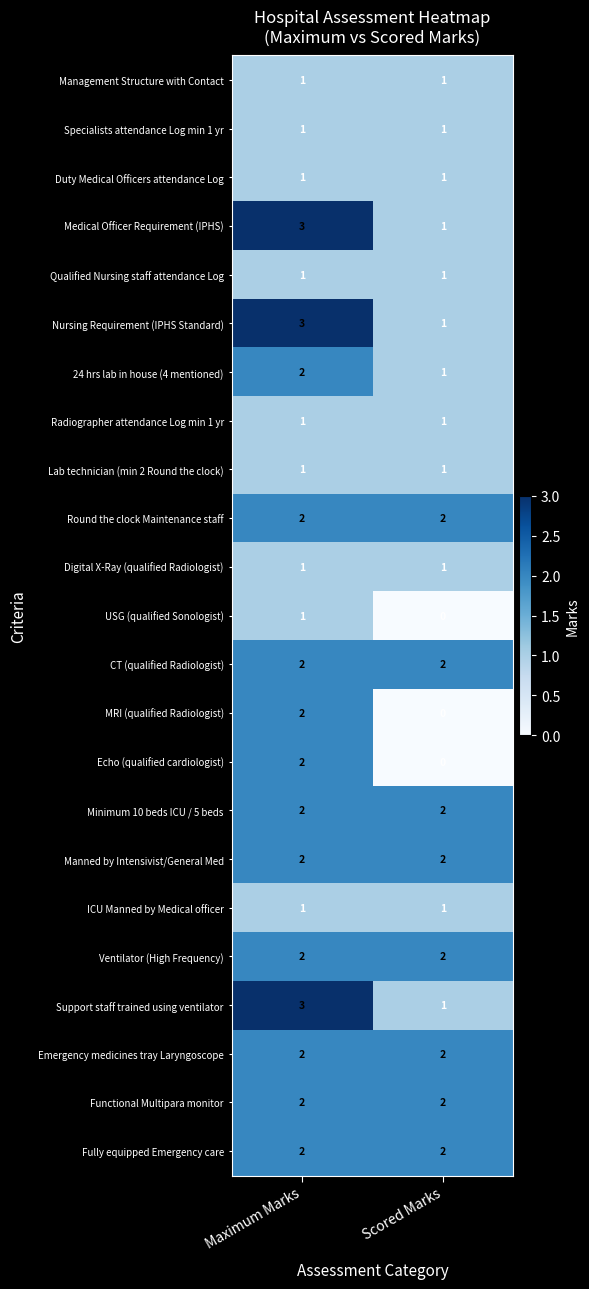

What is the total value across all series at Scored Marks?

28